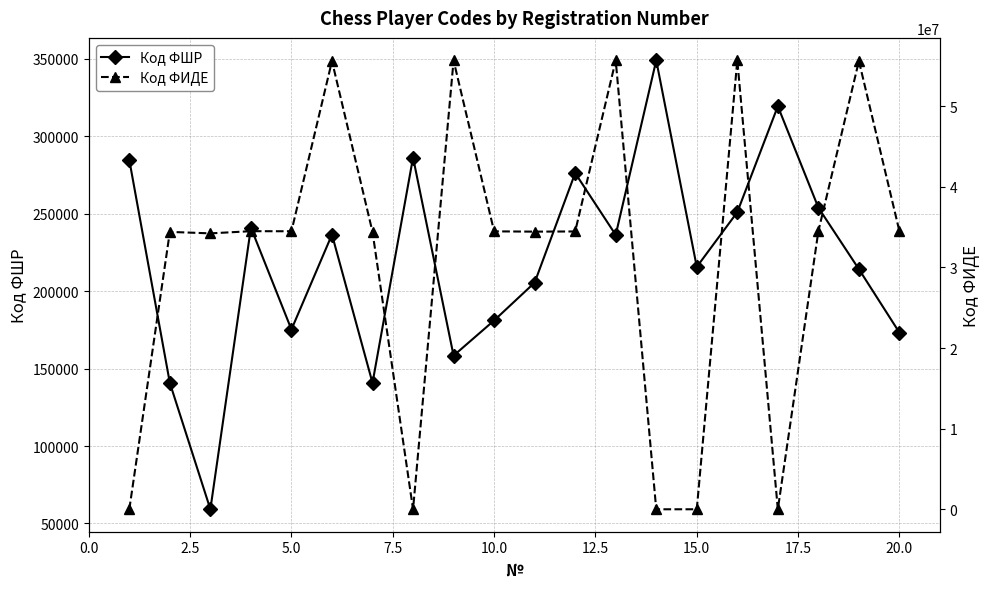

True or false: Код ФШР and Код ФИДЕ cross at least once.

True